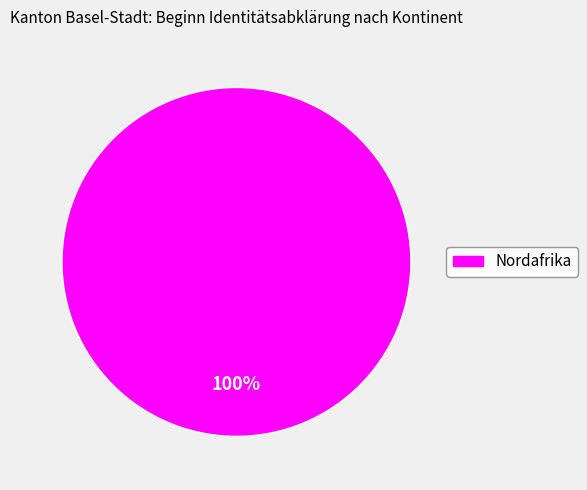

How many slices are in this pie chart?

1